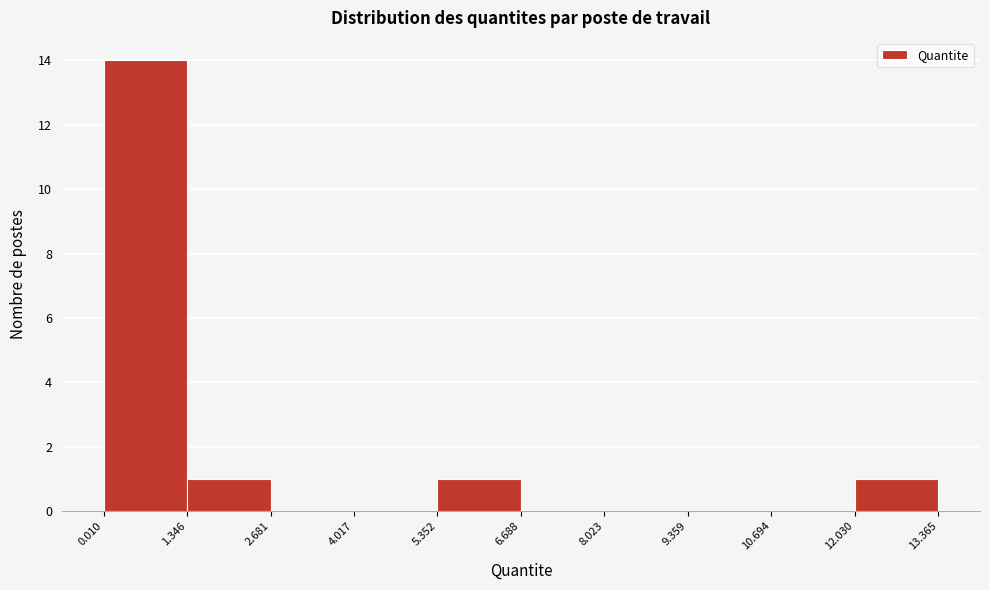

How tall is the bar that spans 0.010 to 1.346 on the x-axis? The values are not printed on the chart, so give them approximately, as read against the axis.

14